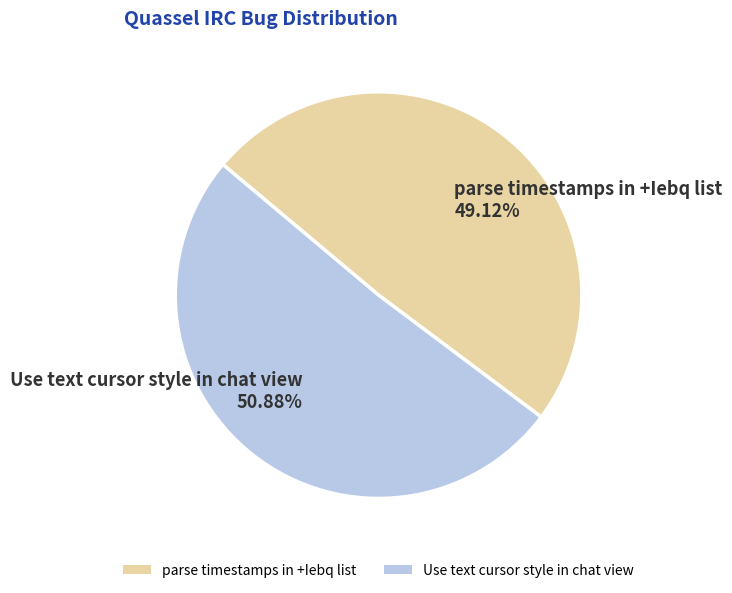

Which has a higher value, parse timestamps in +Iebq list or Use text cursor style in chat view?

Use text cursor style in chat view